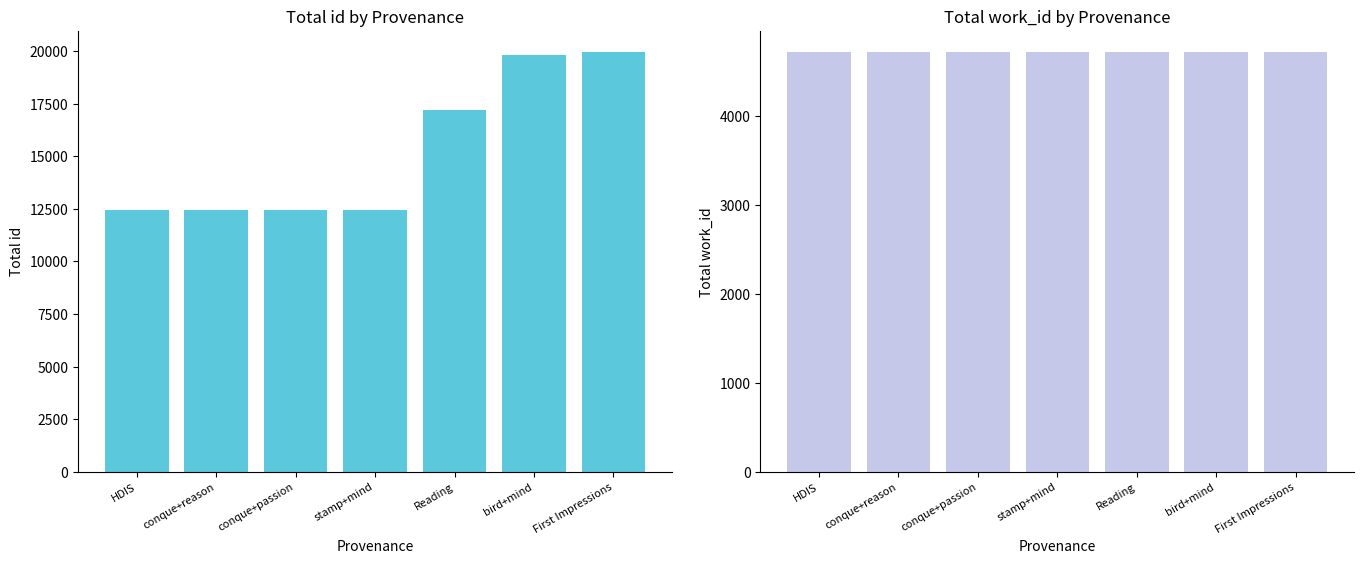

How many categories are shown in the chart?

7